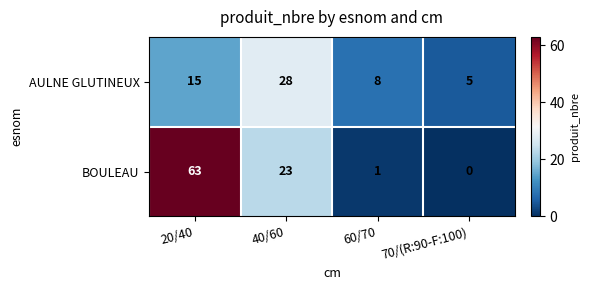

Is the value of AULNE GLUTINEUX at 70/(R:90-F:100) greater than the value of BOULEAU at 20/40?

No